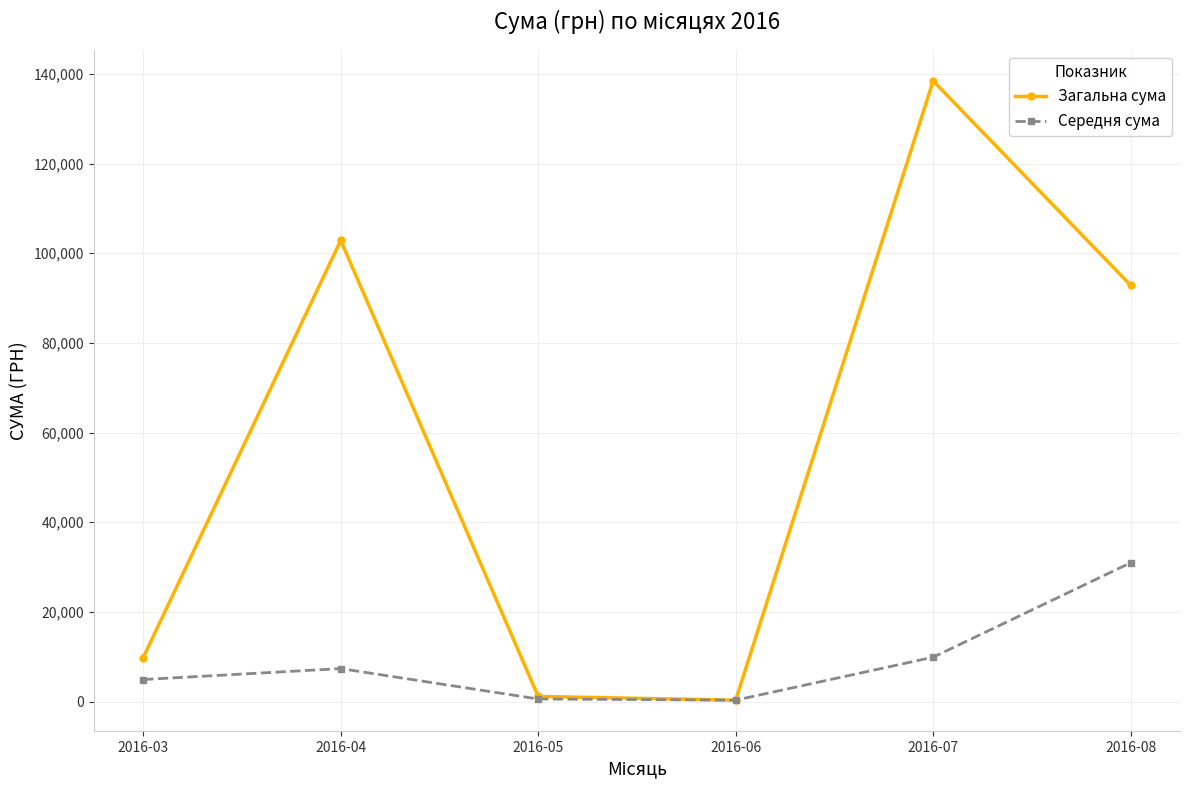

What is the value of the Загальна сума point at the 1st from the left?

9816.1